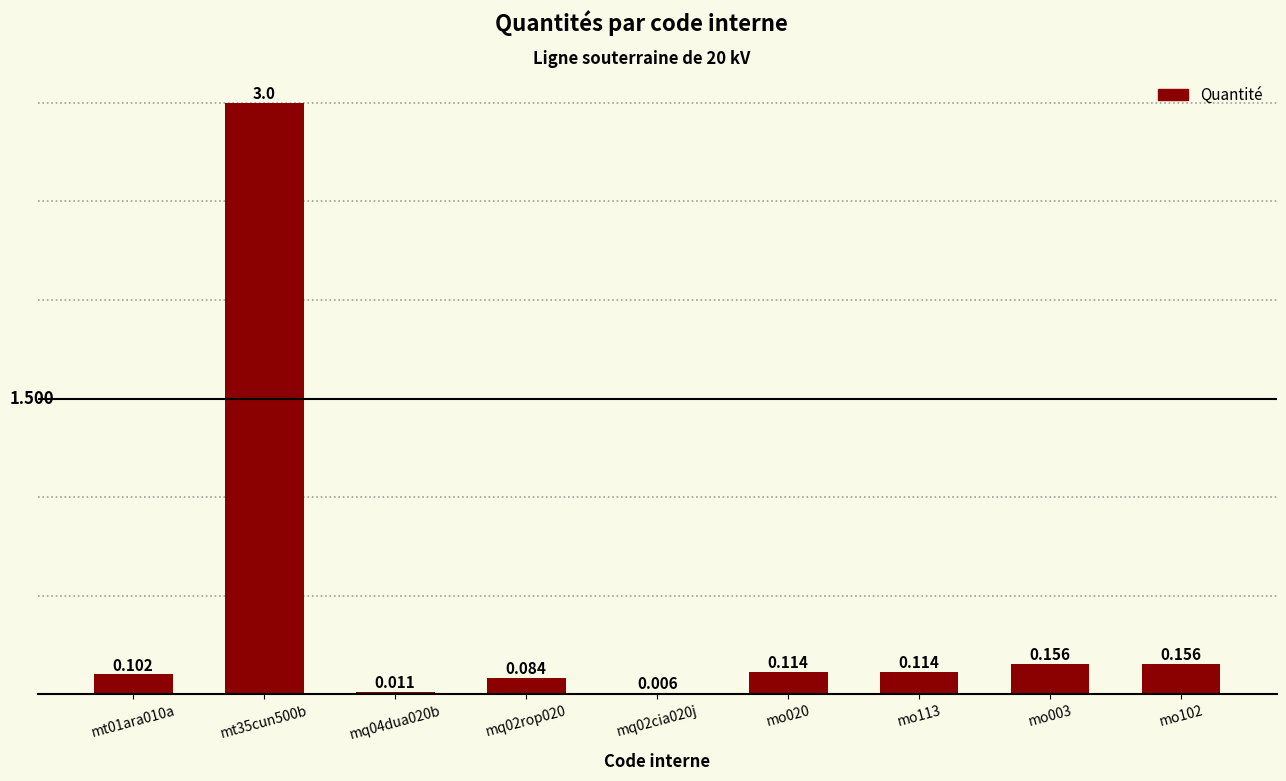

What is the change in value from mq02rop020 to mo102?

+0.1